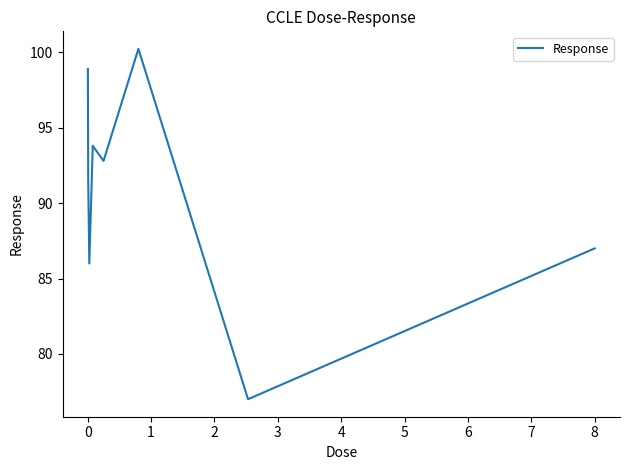

True or false: the data has more than 0 interior local peaks.

True